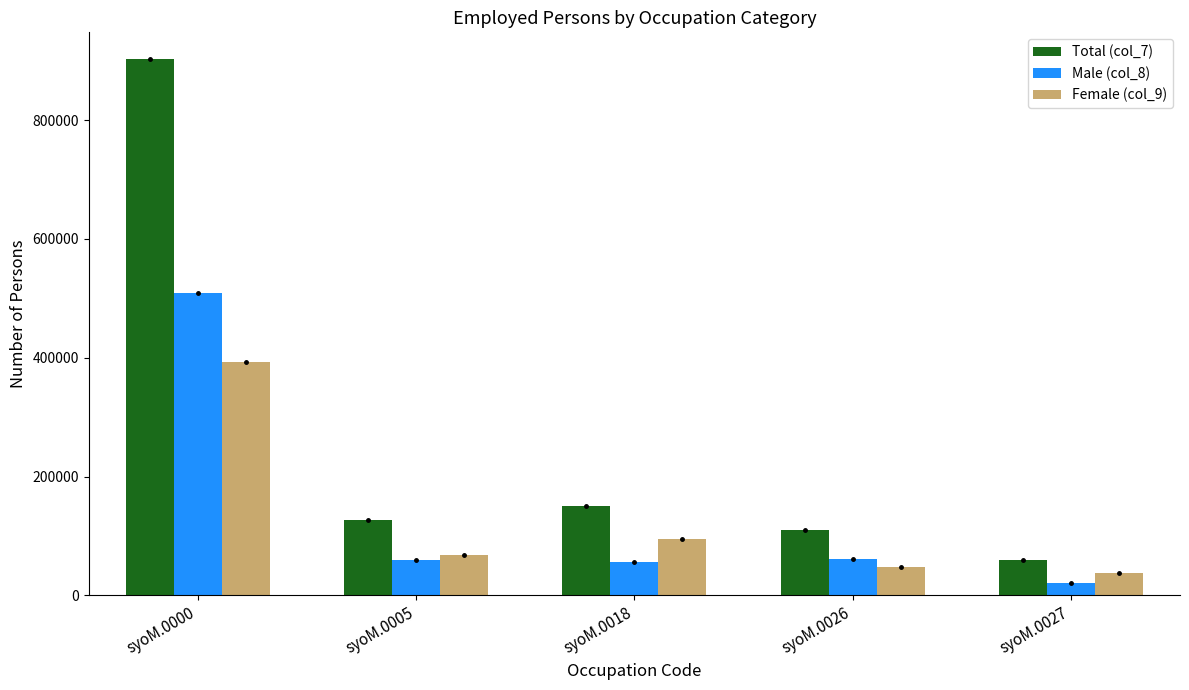

Which series has the largest range (max minus min)?

Total (col_7)